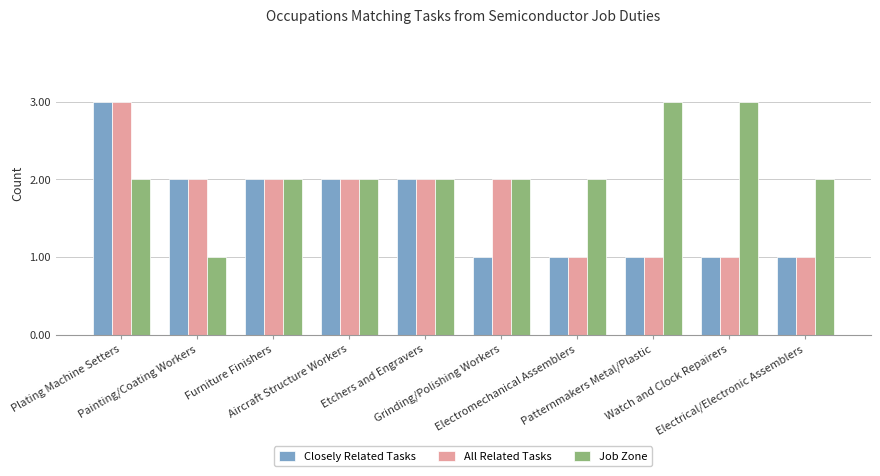

What is the greatest value displayed?

3